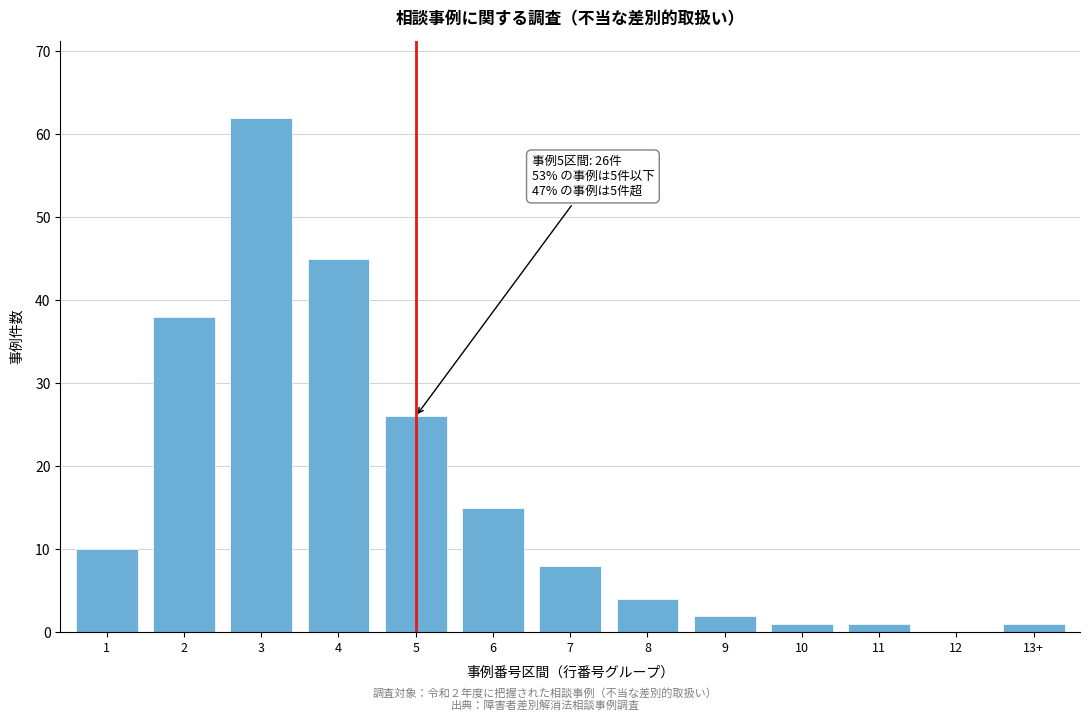

Reading left to right, what are all the values shown in this chart?

1=10	2=38	3=62	4=45	5=26	6=15	7=8	8=4	9=2	10=1	11=1	12=0	13+=1